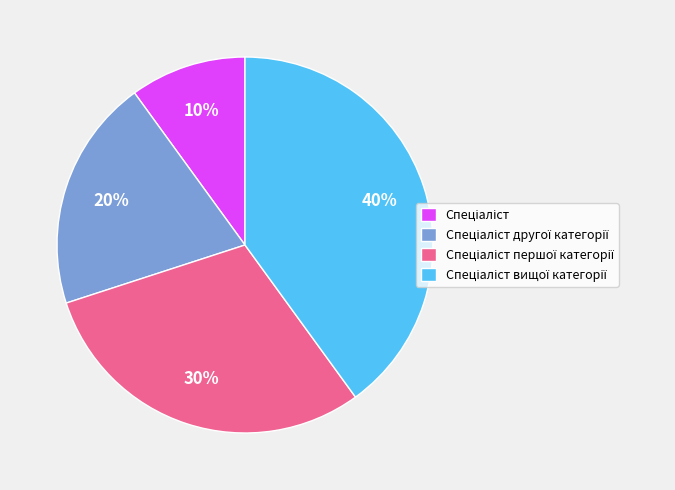

To the nearest percent, what is the average slice percentage?

25%